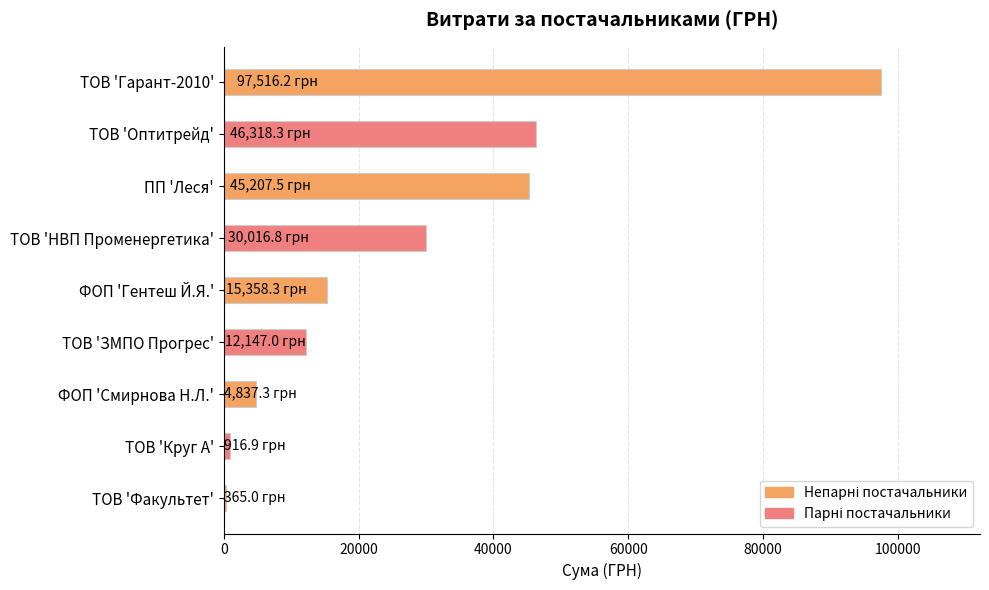

What is the label of the 1st bar from the top?

ТОВ 'Гарант-2010'